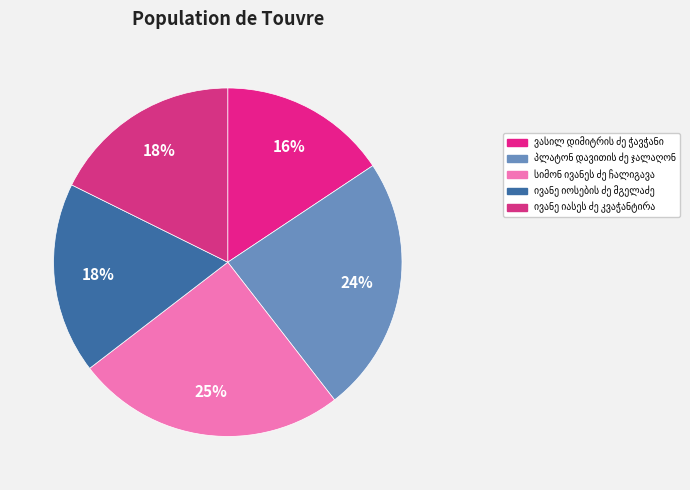

Count the number of slices in the pie.

5